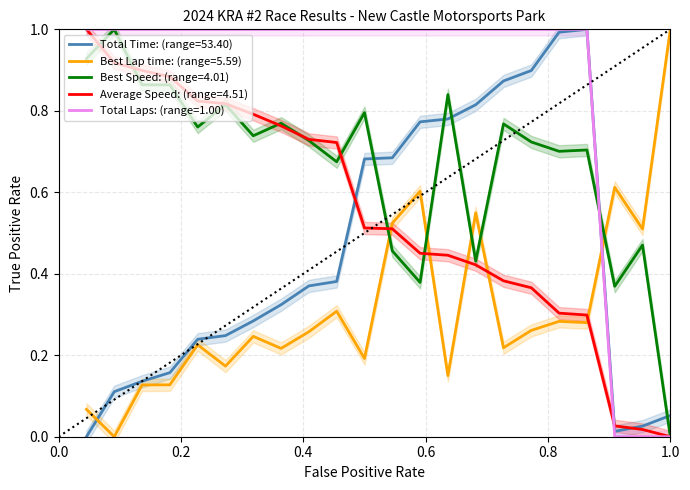

What is the greatest value displayed?

1.0